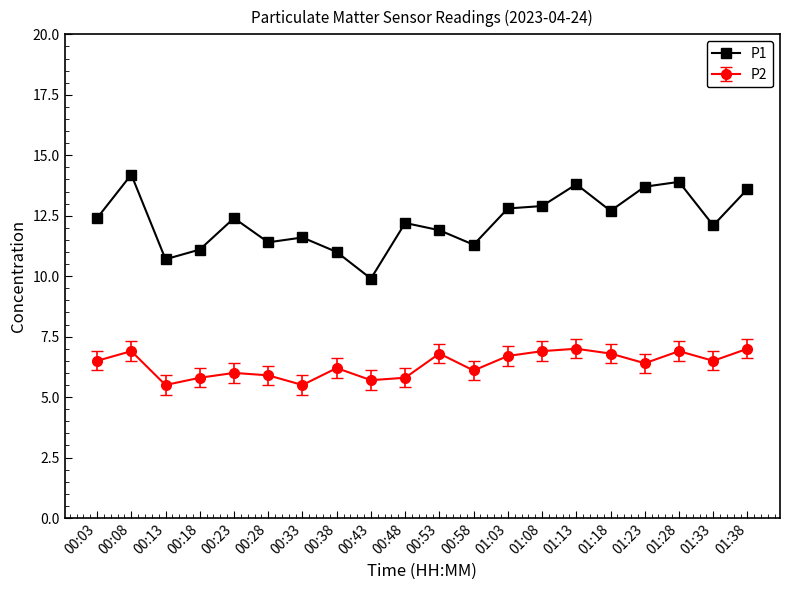

True or false: P1 has a value of 11.1 at 00:18.

True